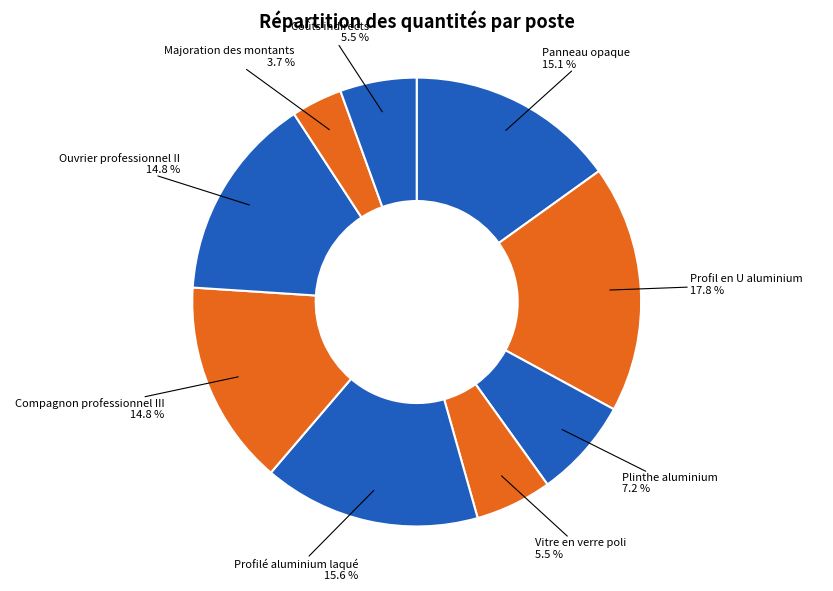

Is there a majority slice in this chart?

No